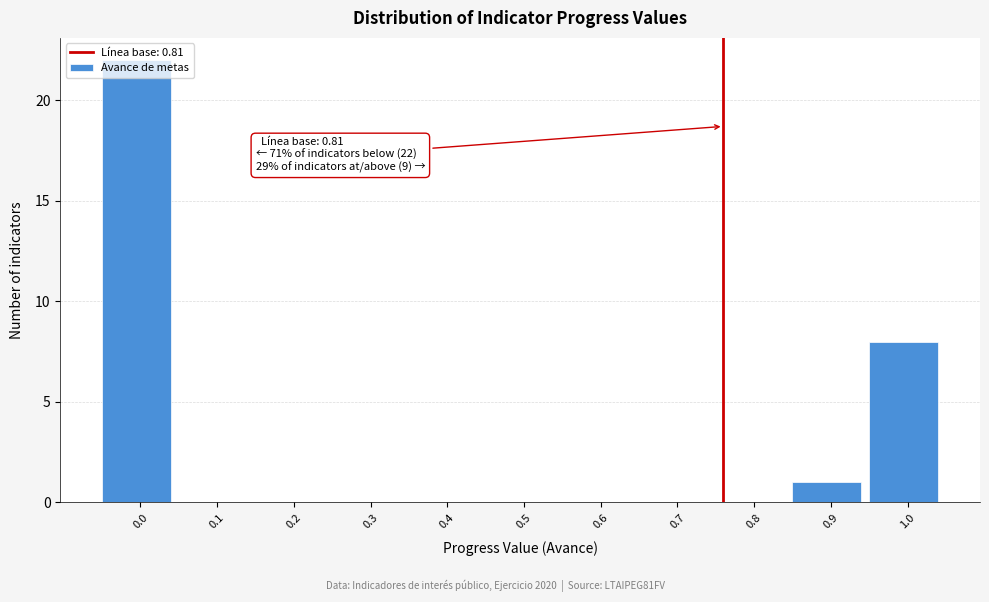

At which label is the value closest to 11?

1.0